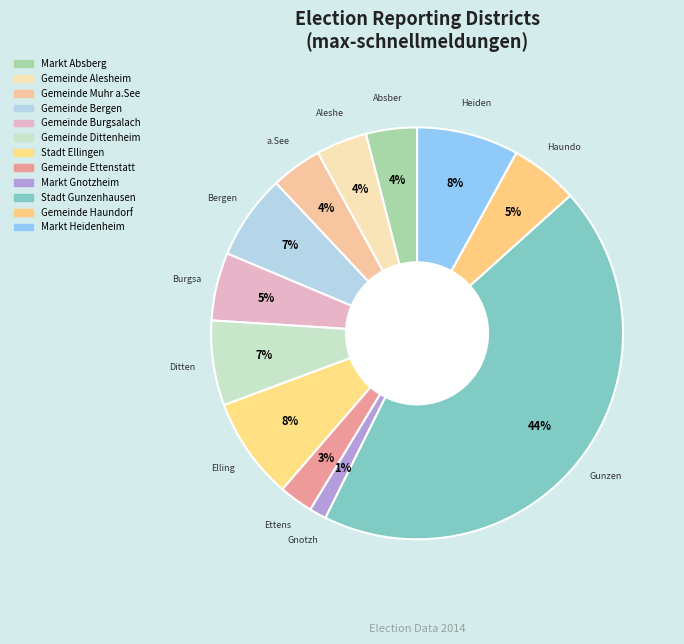

True or false: Gemeinde Bergen accounts for 1% of the total.

False